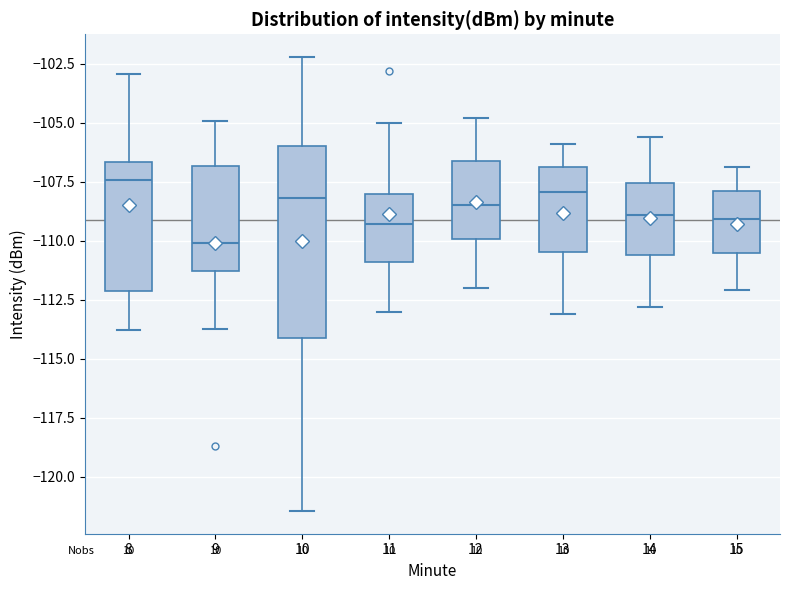

Reading left to right, transcribe this box plot: for each box, give where its median line is, the range the box spans, and where its two whiskers end, as read against the y-axis. The values are not printed on the chart, so give them approximately, as read against the axis.

8: median -107.5, box -112.0 to -106.5, whiskers -114.0 to -103.0
9: median -110.0, box -111.5 to -107.0, whiskers -113.5 to -105.0
10: median -108.0, box -114.0 to -106.0, whiskers -121.5 to -102.0
11: median -109.5, box -111.0 to -108.0, whiskers -113.0 to -105.0
12: median -108.5, box -110.0 to -106.5, whiskers -112.0 to -105.0
13: median -108.0, box -110.5 to -107.0, whiskers -113.0 to -106.0
14: median -109.0, box -110.5 to -107.5, whiskers -113.0 to -105.5
15: median -109.0, box -110.5 to -108.0, whiskers -112.0 to -107.0